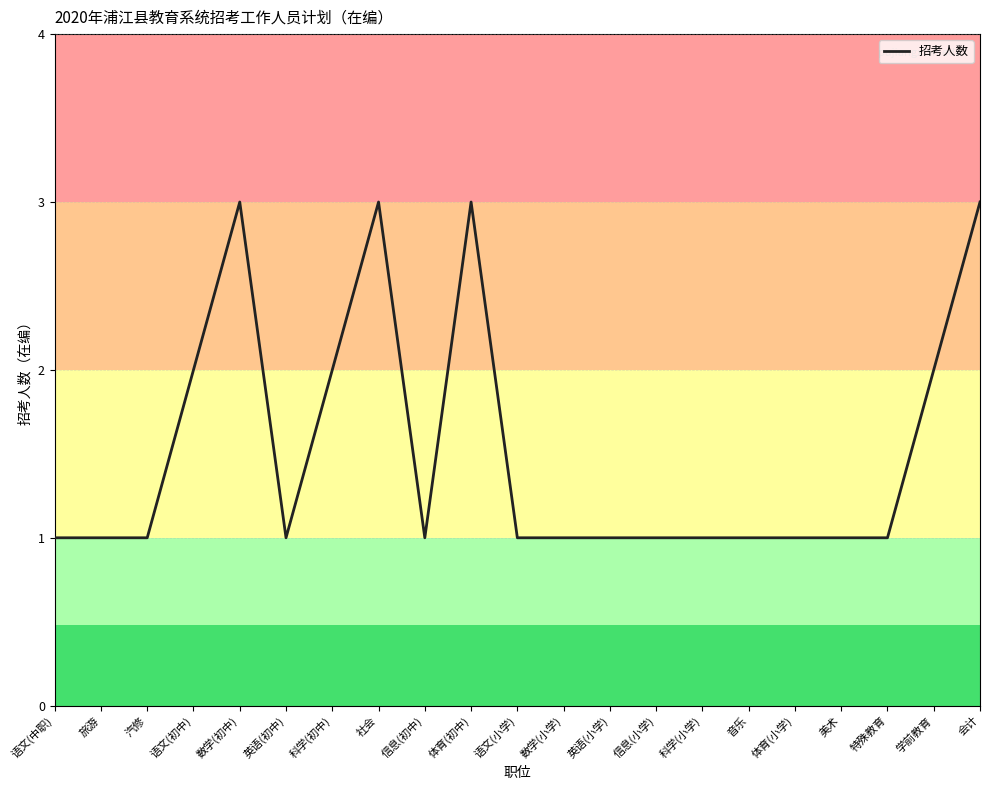

What is the approximate value at 体育(初中)?

3